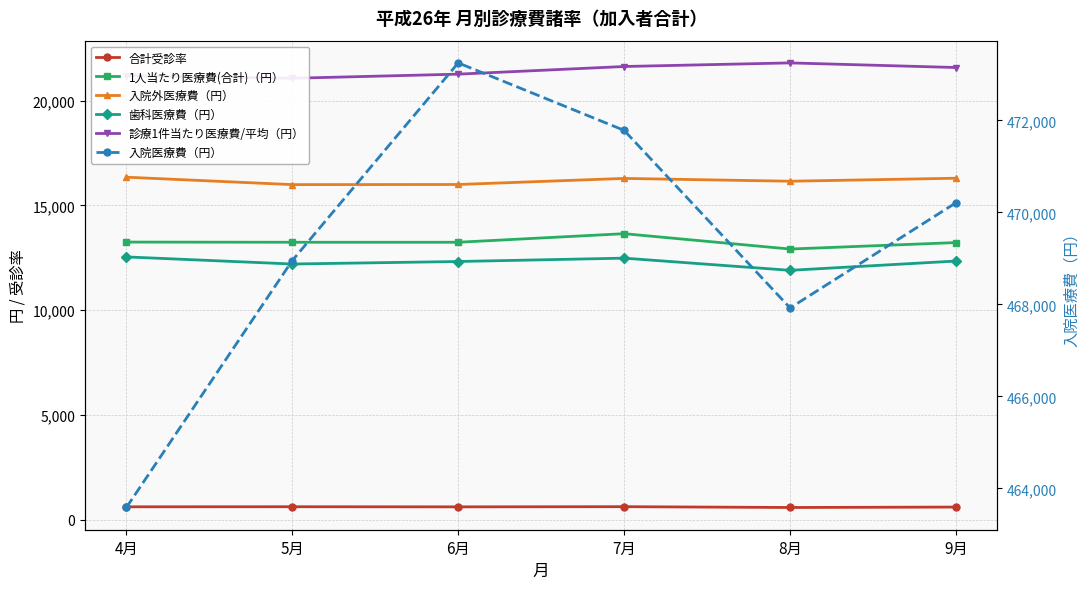

How many data points does each series have?

6